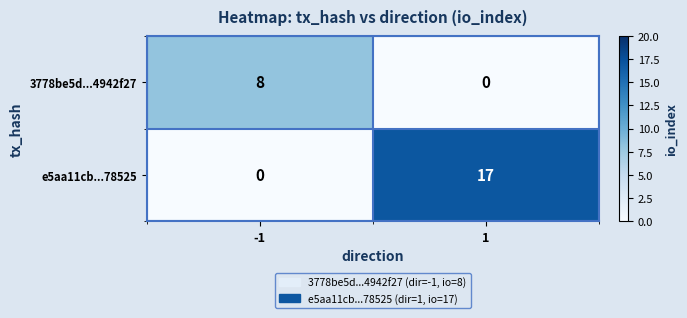

What is the spread (max minus min) of values at -1?

8